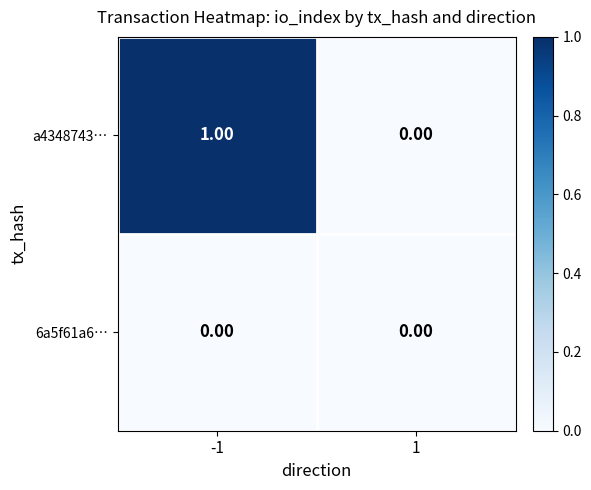

How many series are shown in this chart?

2